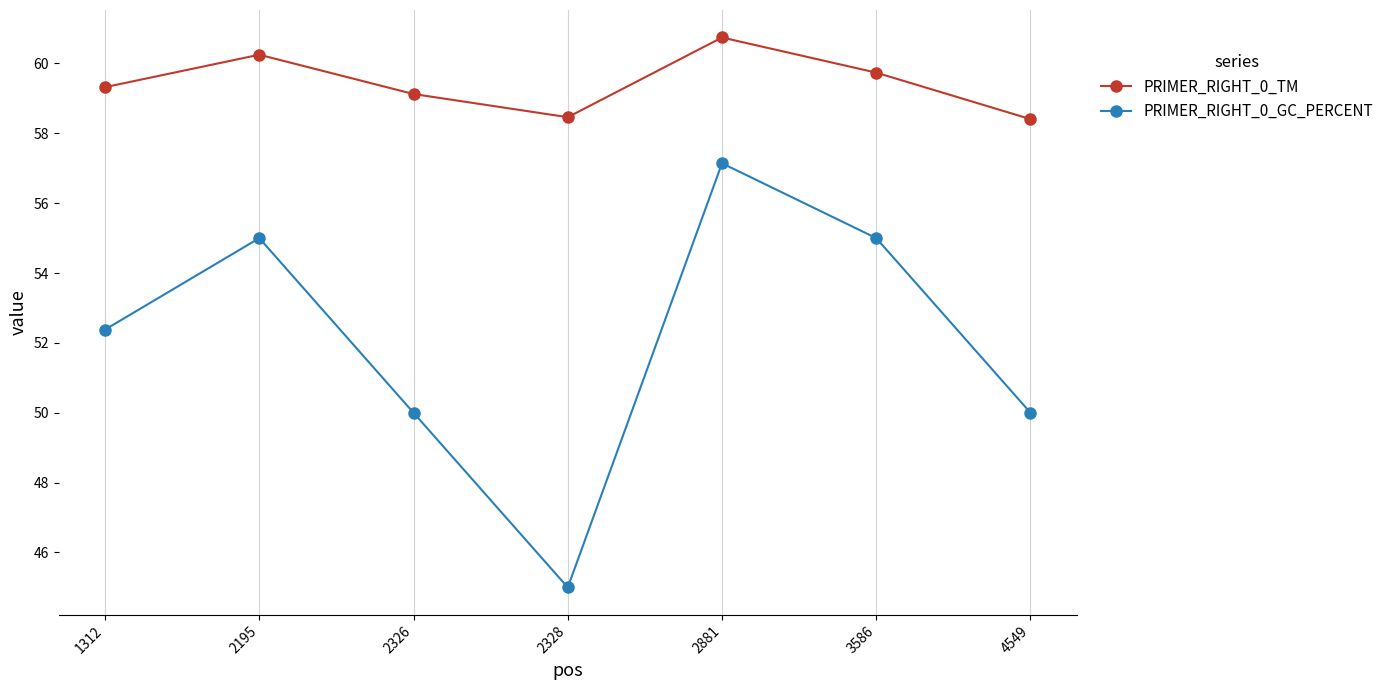

True or false: PRIMER_RIGHT_0_TM and PRIMER_RIGHT_0_GC_PERCENT intersect in this chart.

False